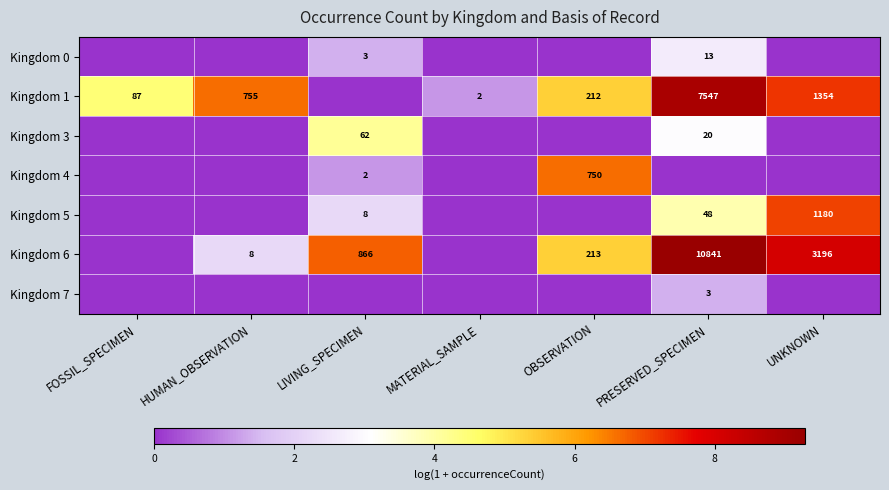

True or false: Kingdom 6 has a value of 10841 at PRESERVED_SPECIMEN.

True